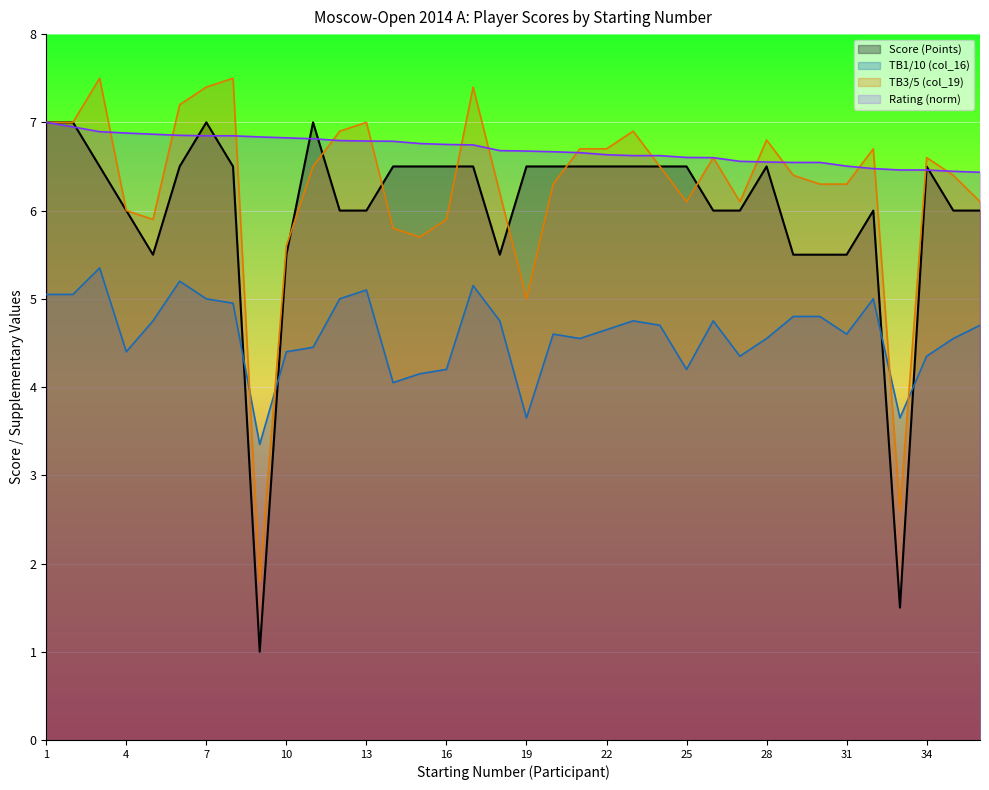

What is the difference between the maximum and minimum values?

6.0